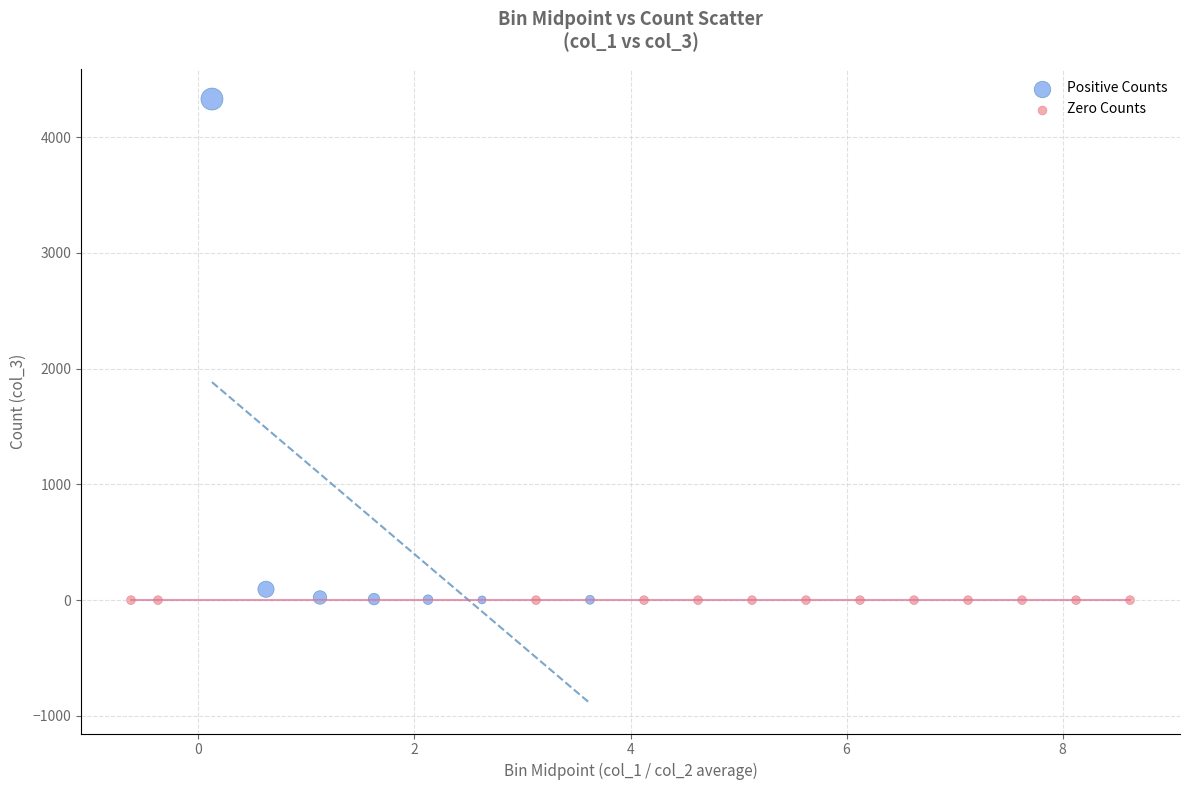

What are all the series names shown in the legend?

Positive Counts, Zero Counts